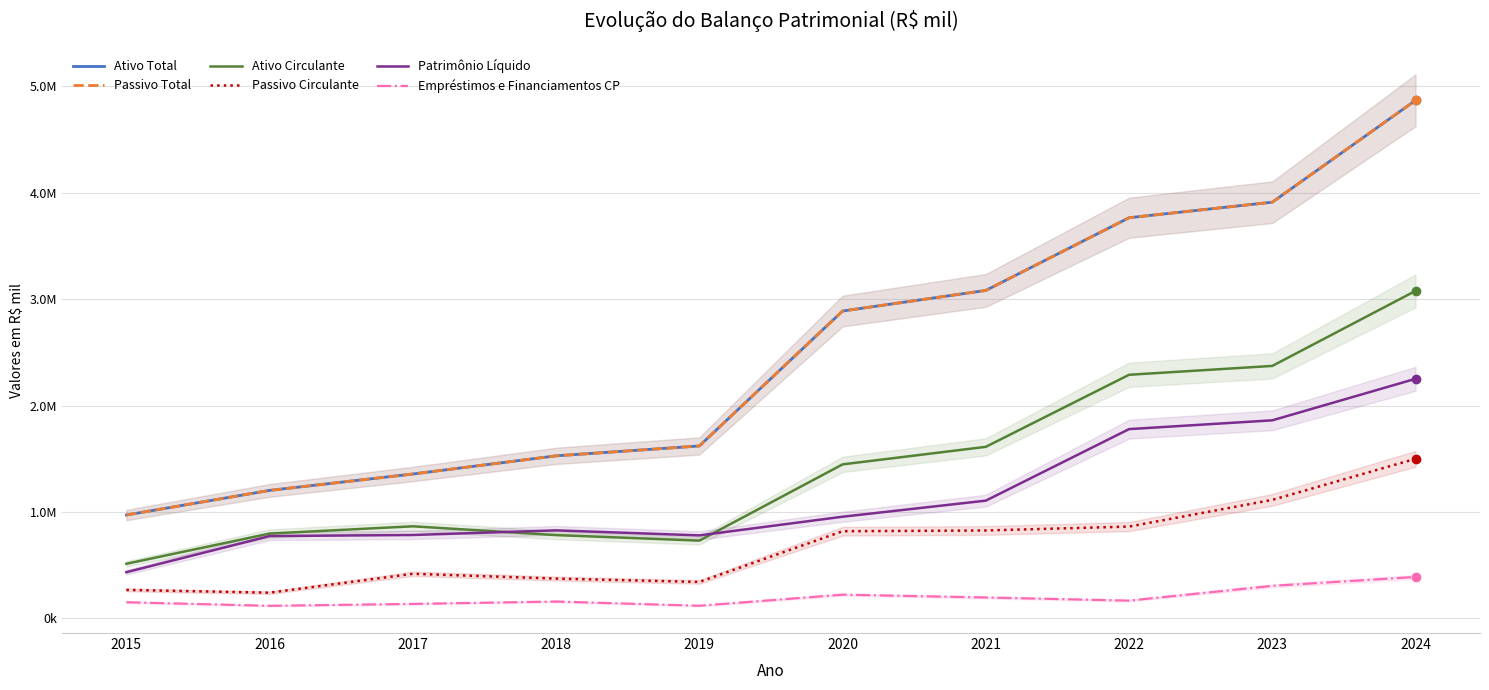

The Ativo Circulante series shows 1888658.9 at 2020. True or false?

False